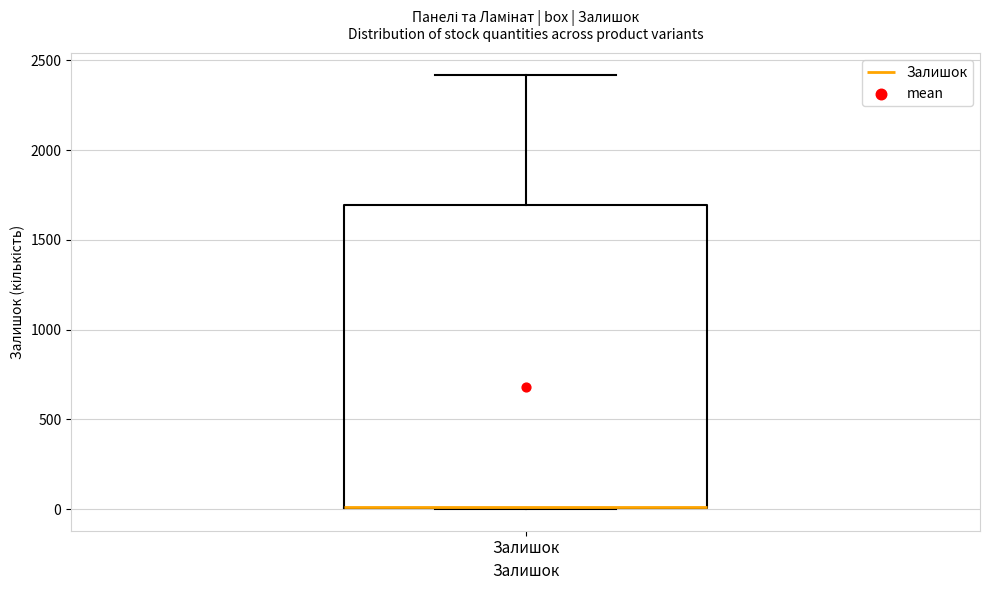

Read this box plot against the y-axis: the position of the median line, the range covered by the box, and the ends of both whiskers. The values are not printed on the chart, so give them approximately, as read against the axis.

median 0 (drawn on the box's lower edge), box 0 to 1700, whiskers 0 to 2400